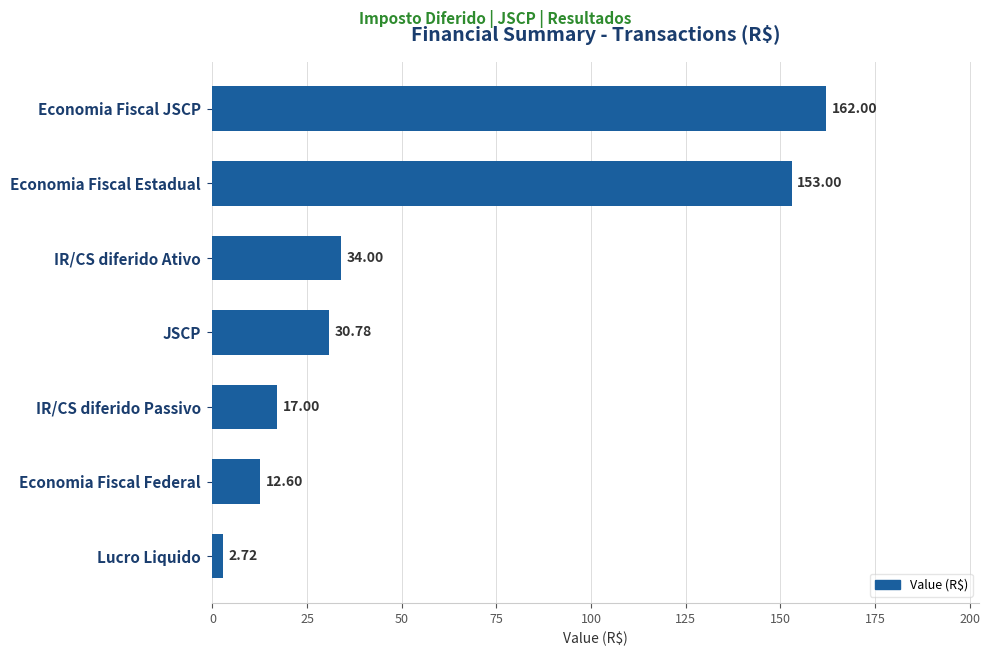

What is the sum of all values?

412.1